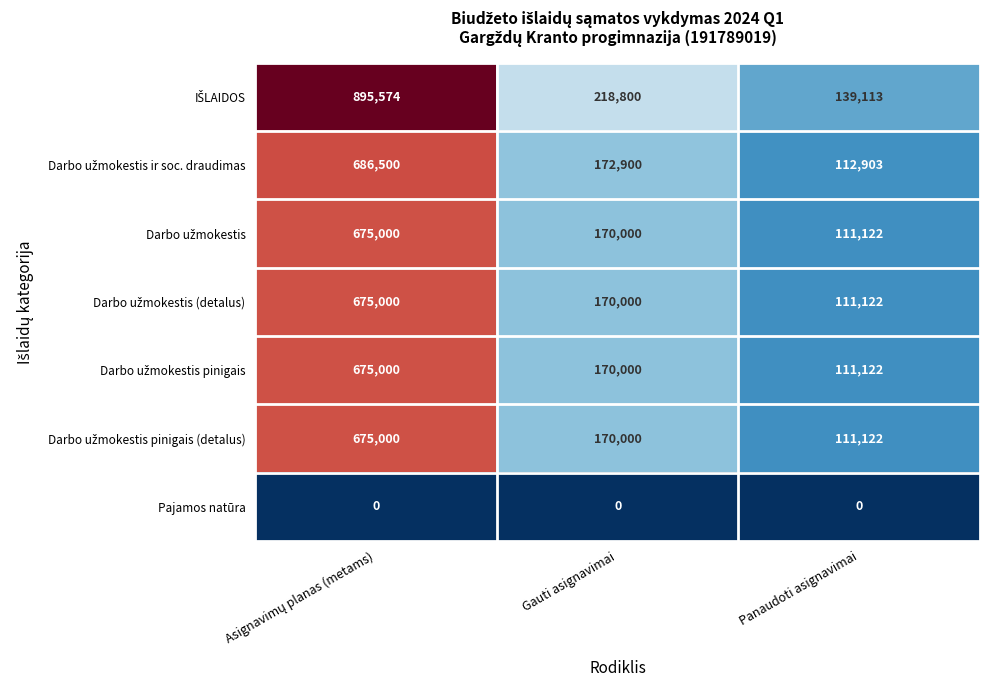

What is the total value across all series at Gauti asignavimai?

1071700